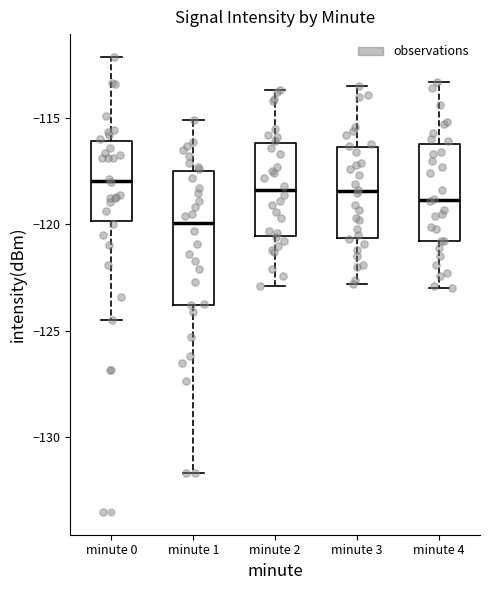

Reading left to right, read every box against the y-axis: the position of its median line, the range the box covers, and the ends of its whiskers. The values are not printed on the chart, so give them approximately, as read against the axis.

minute 0: median -118.0, box -120.0 to -116.0, whiskers -124.5 to -112.0
minute 1: median -120.0, box -124.0 to -117.5, whiskers -131.5 to -115.0
minute 2: median -118.5, box -120.5 to -116.0, whiskers -123.0 to -113.5
minute 3: median -118.5, box -120.5 to -116.5, whiskers -123.0 to -113.5
minute 4: median -119.0, box -121.0 to -116.0, whiskers -123.0 to -113.5